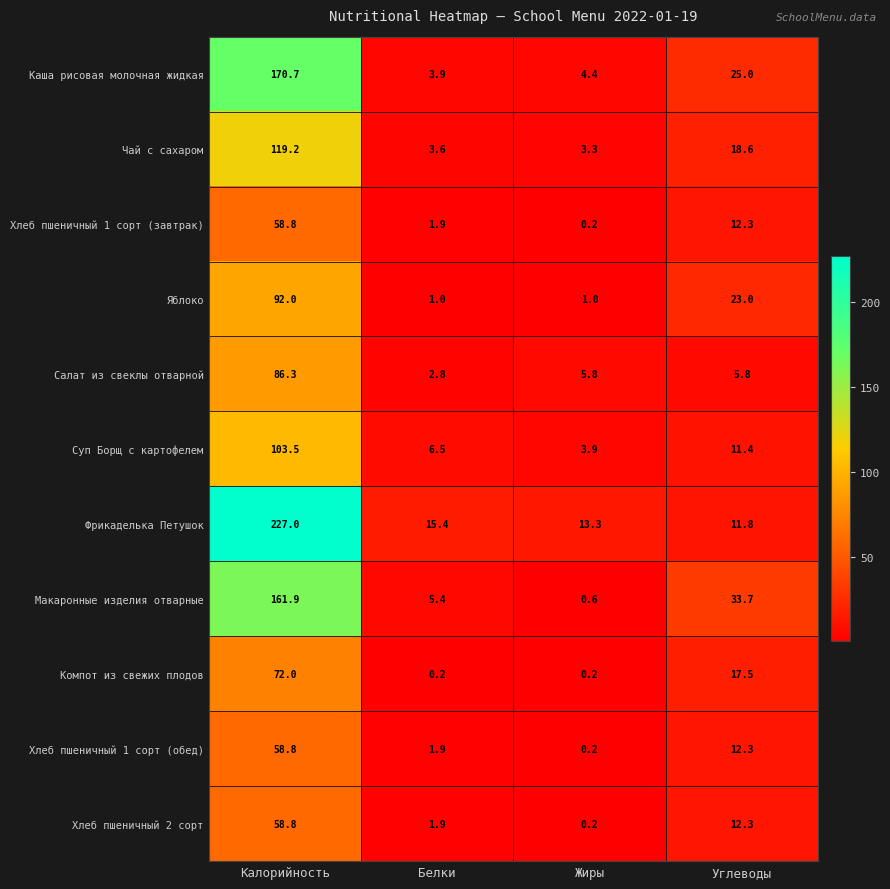

At how many categories does at least one series exceed 107?

1